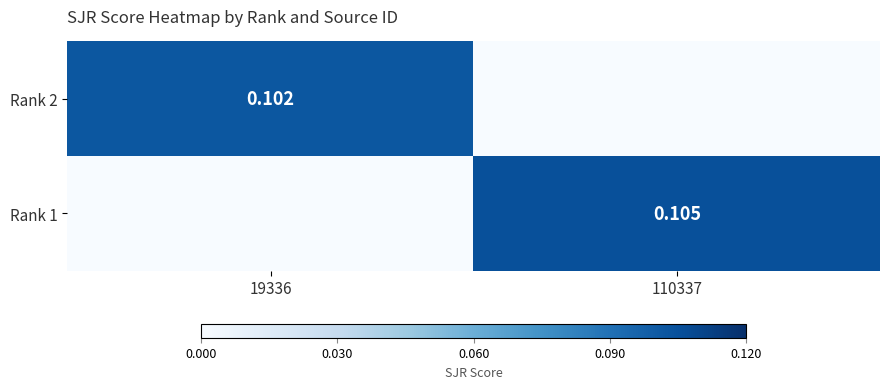

How many data points in Rank 1 are above 0?

1